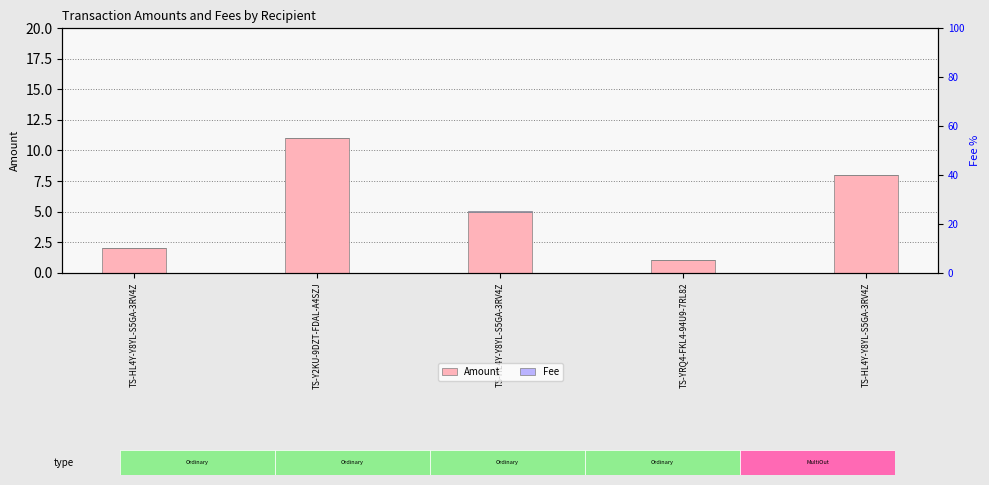

What is the sum of all Amount values?

27.0